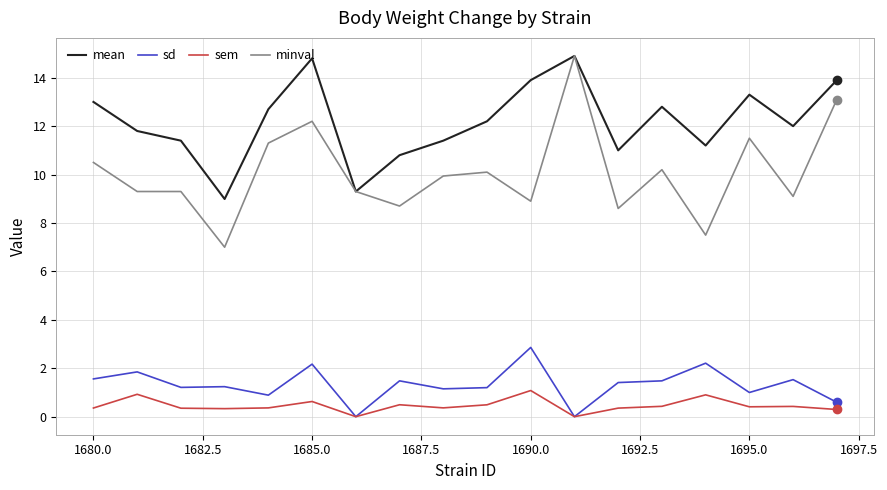

Which series has the largest total across all categories?

mean